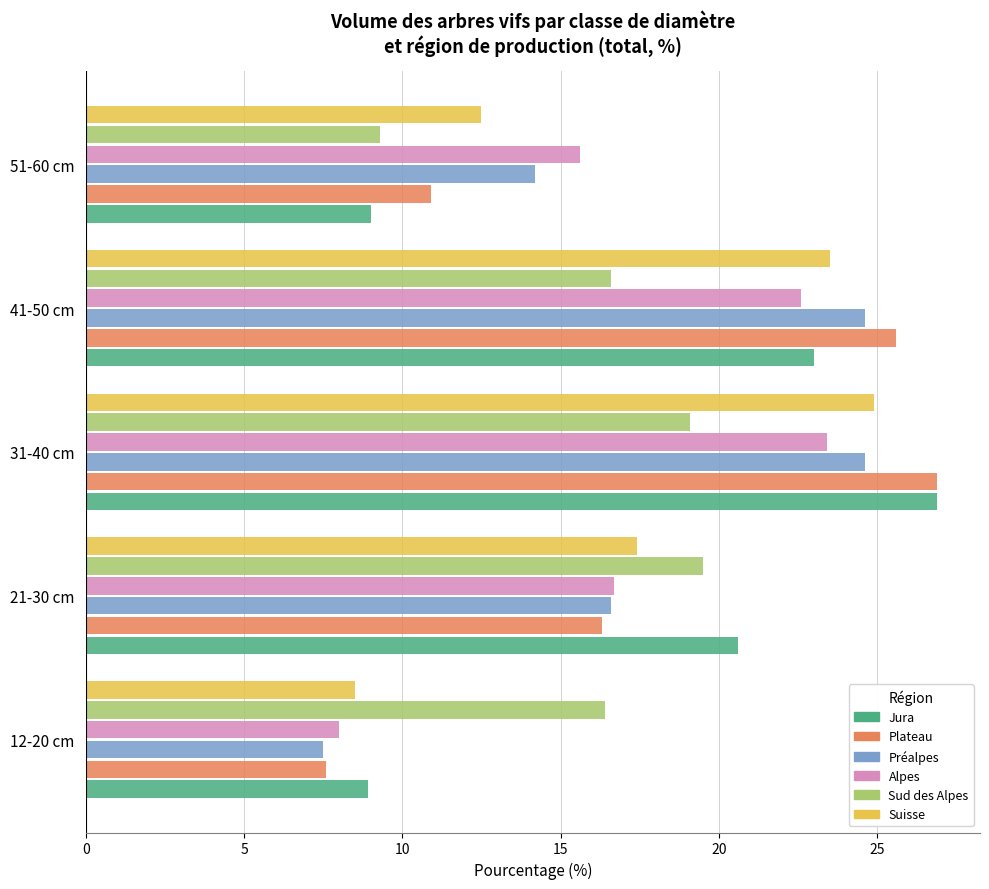

How many series are shown in this chart?

6